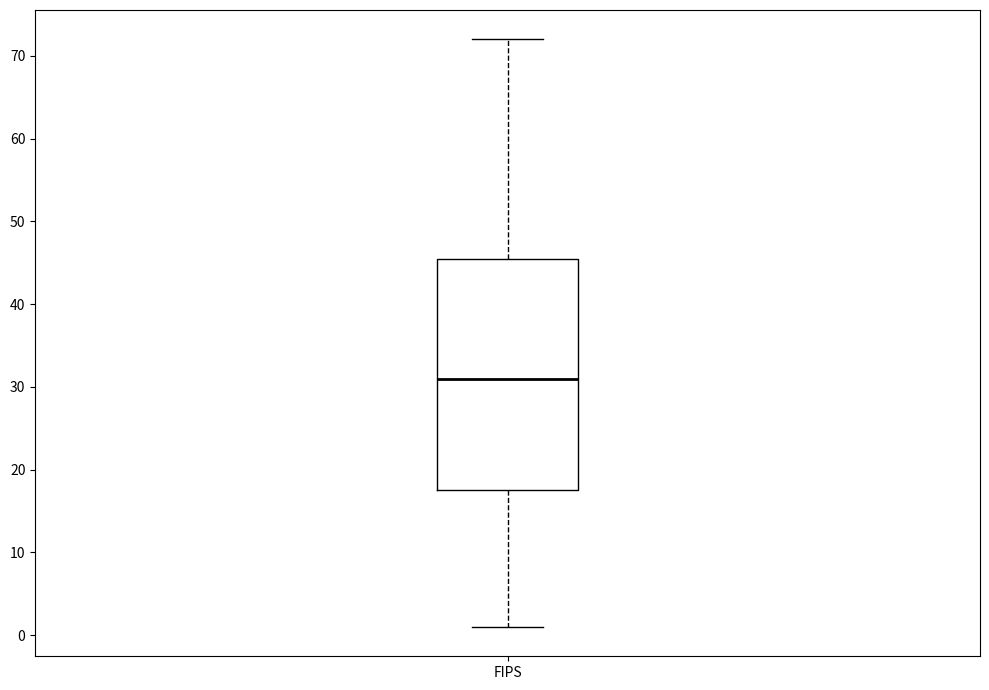

Transcribe this box plot: give where the median line is, the range the box spans, and where the two whiskers end, as read against the y-axis. The values are not printed on the chart, so give them approximately, as read against the axis.

median 31, box 18 to 46, whiskers 1 to 72